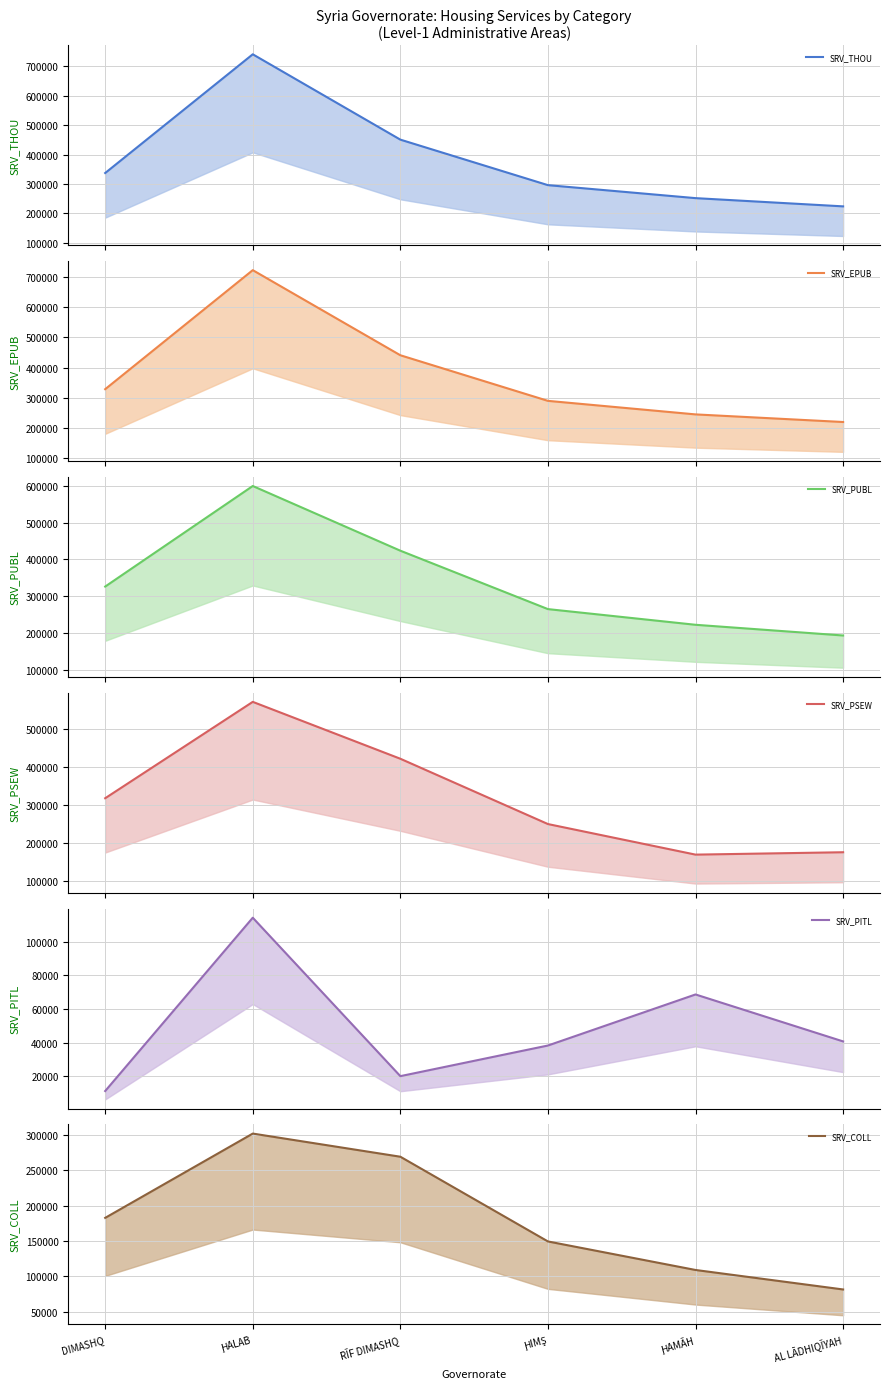

What is the greatest value displayed?

741170